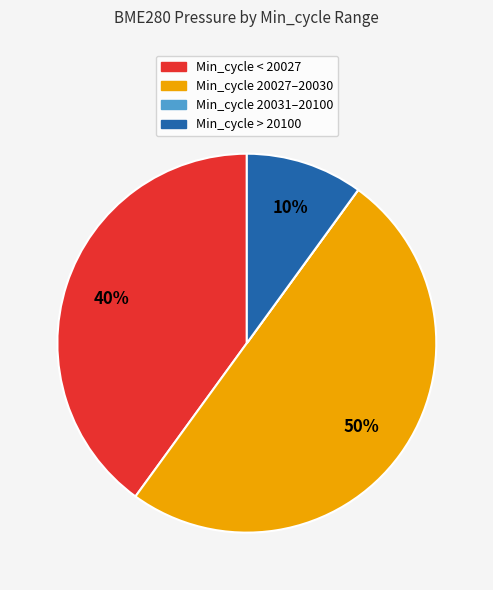

Which has a higher value, Min_cycle 20027–20030 or Min_cycle < 20027?

Min_cycle 20027–20030